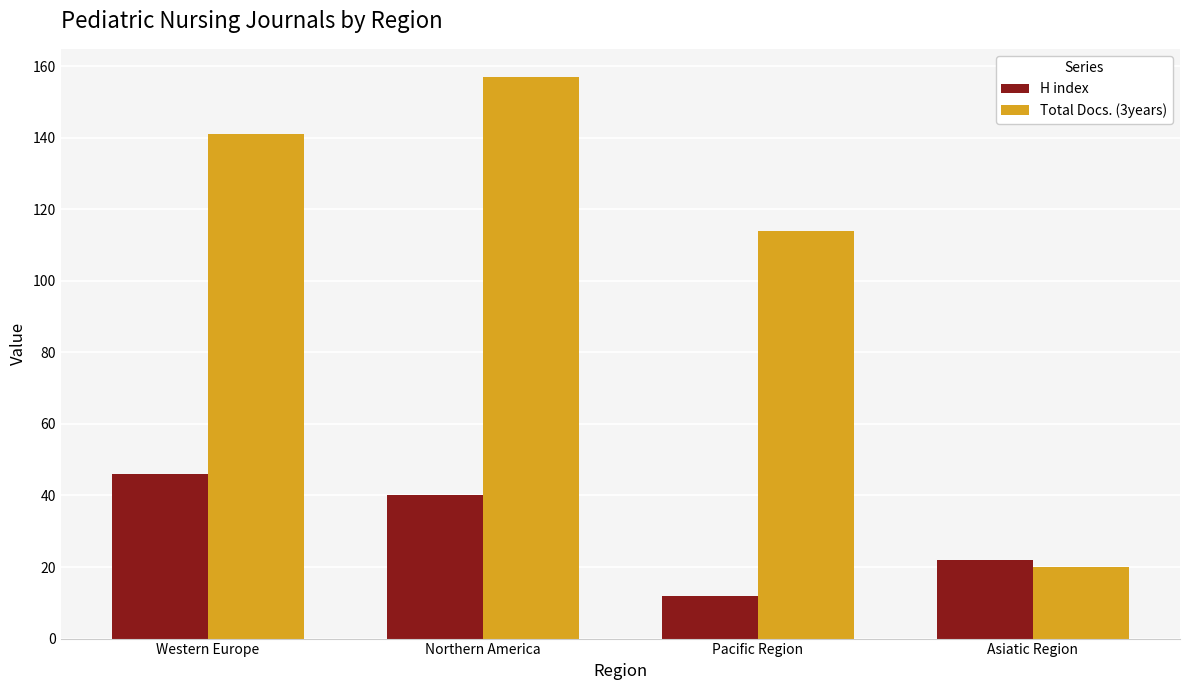

Does the chart contain stacked bars?

No